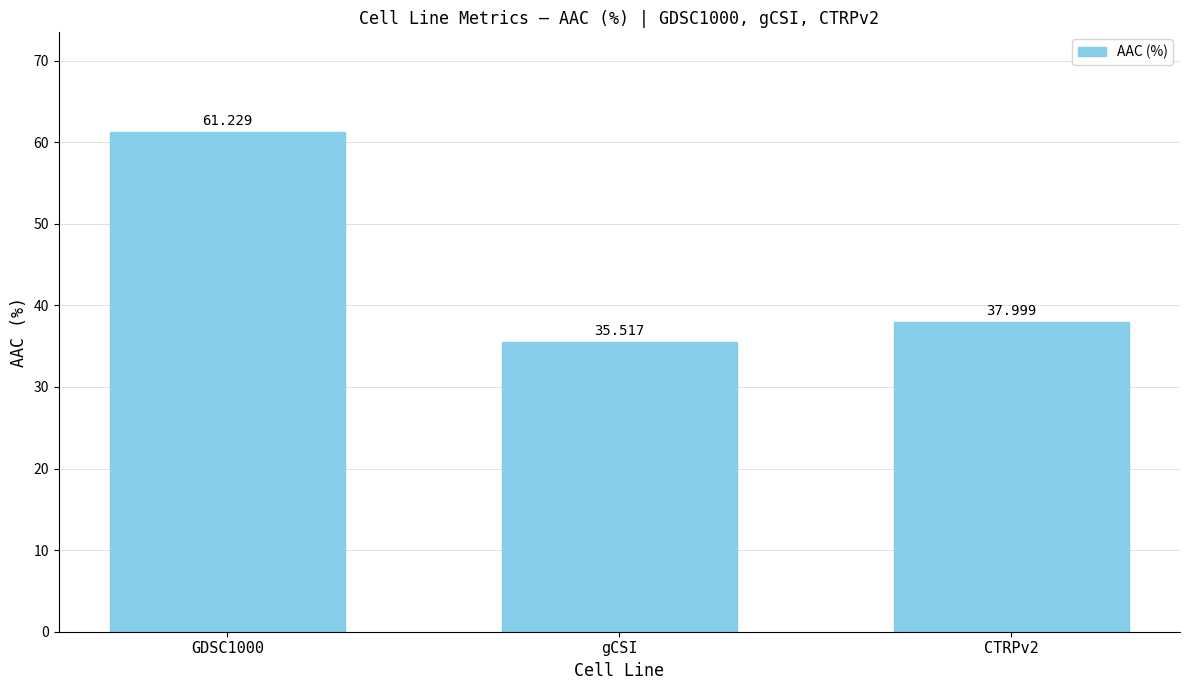

Reading right to left, list all the values displayed in this chart.

38.0	35.5	61.2